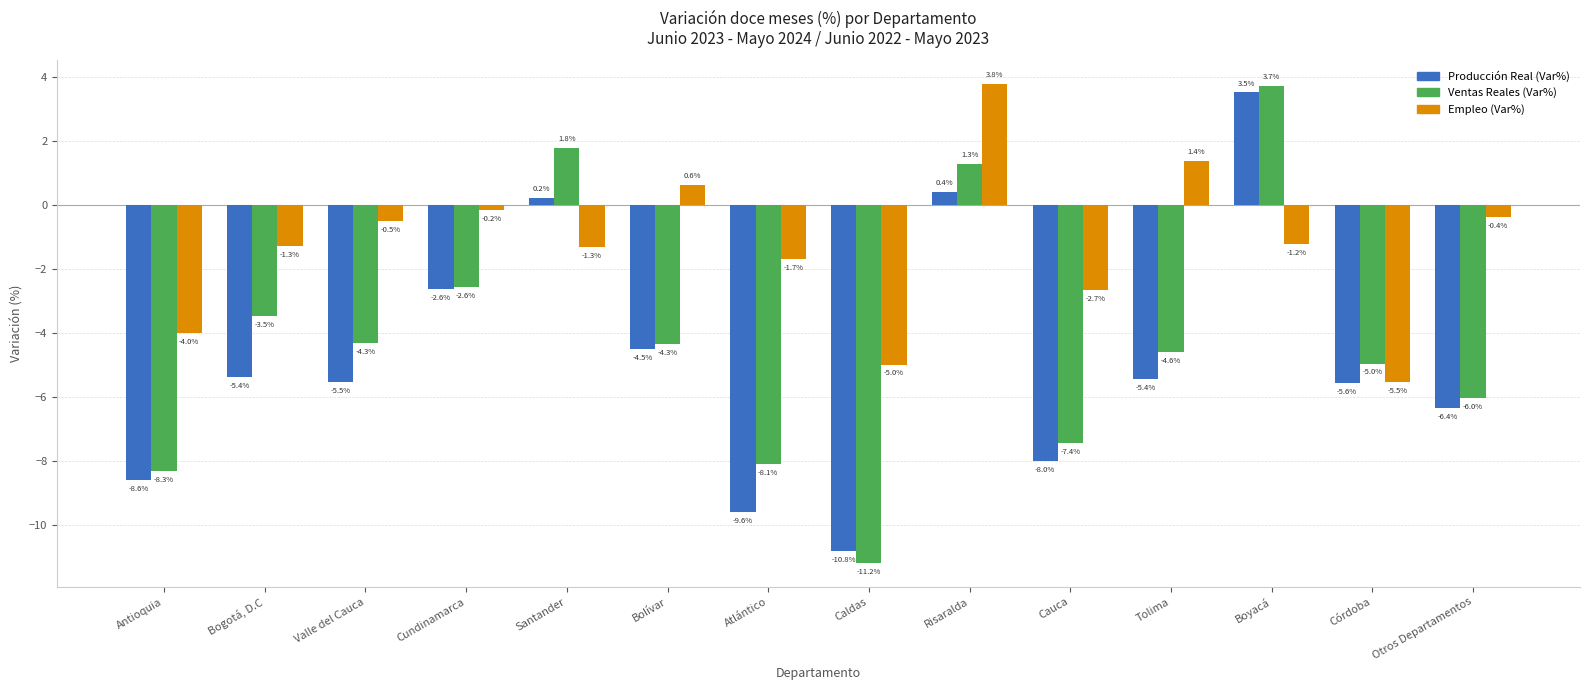

What is the difference between the second highest and minimum values in the Producción Real (Var%) series?

11.2